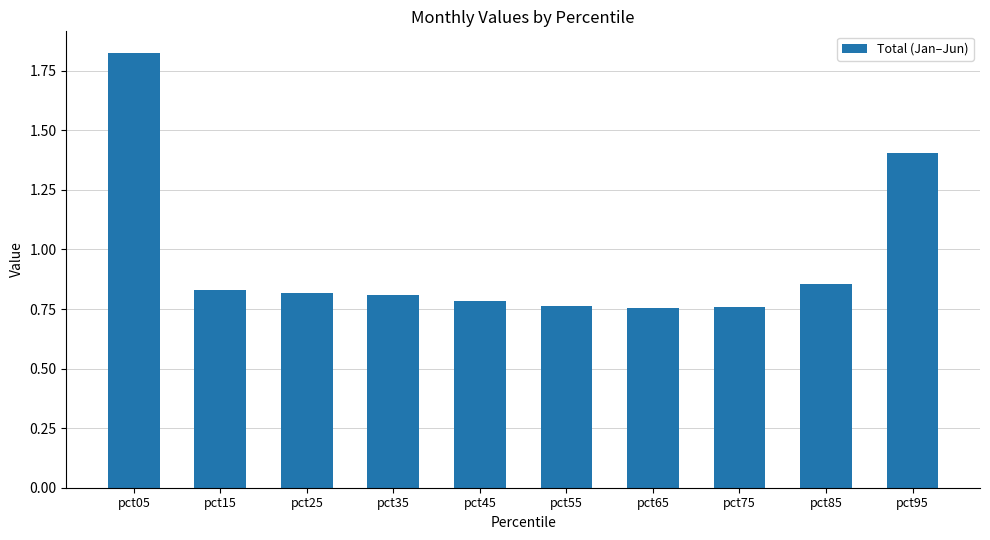

At which category does the chart reach its peak across all series?

pct05